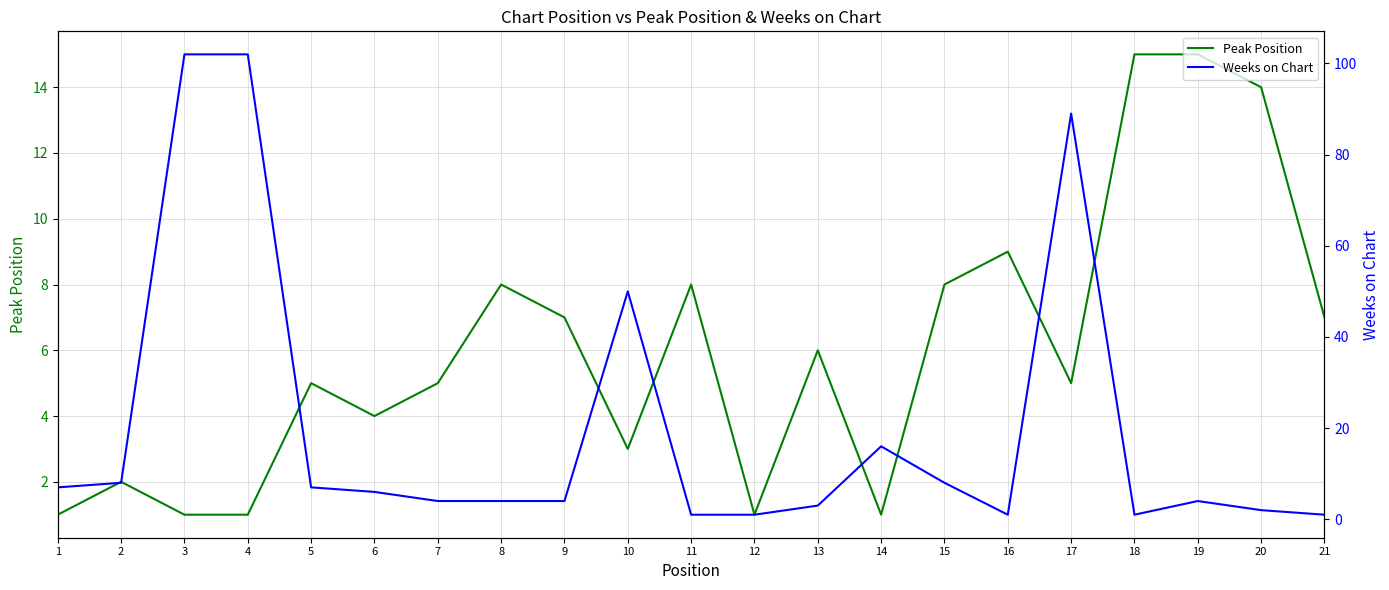

Reading right to left, transcribe all the data shown in this chart.

Peak Position: 21=7	20=14	19=15	18=15	17=5	16=9	15=8	14=1	13=6	12=1	11=8	10=3	9=7	8=8	7=5	6=4	5=5	4=1	3=1	2=2	1=1
Weeks on Chart: 21=1	20=2	19=4	18=1	17=89	16=1	15=8	14=16	13=3	12=1	11=1	10=50	9=4	8=4	7=4	6=6	5=7	4=102	3=102	2=8	1=7